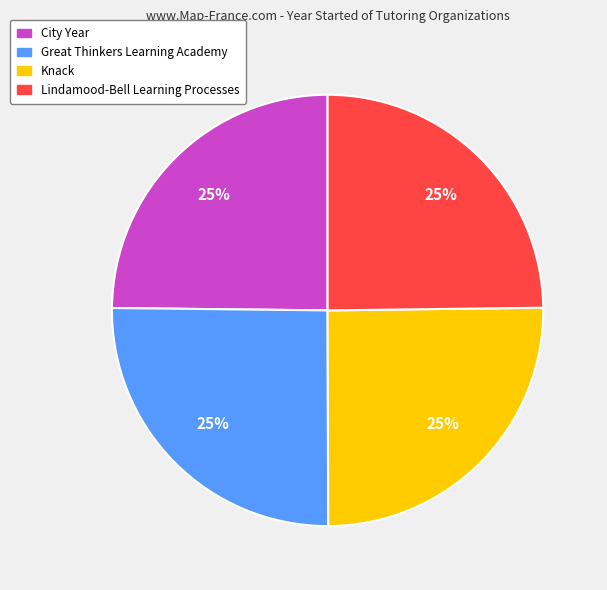

Does Great Thinkers Learning Academy represent more than half of the total?

No